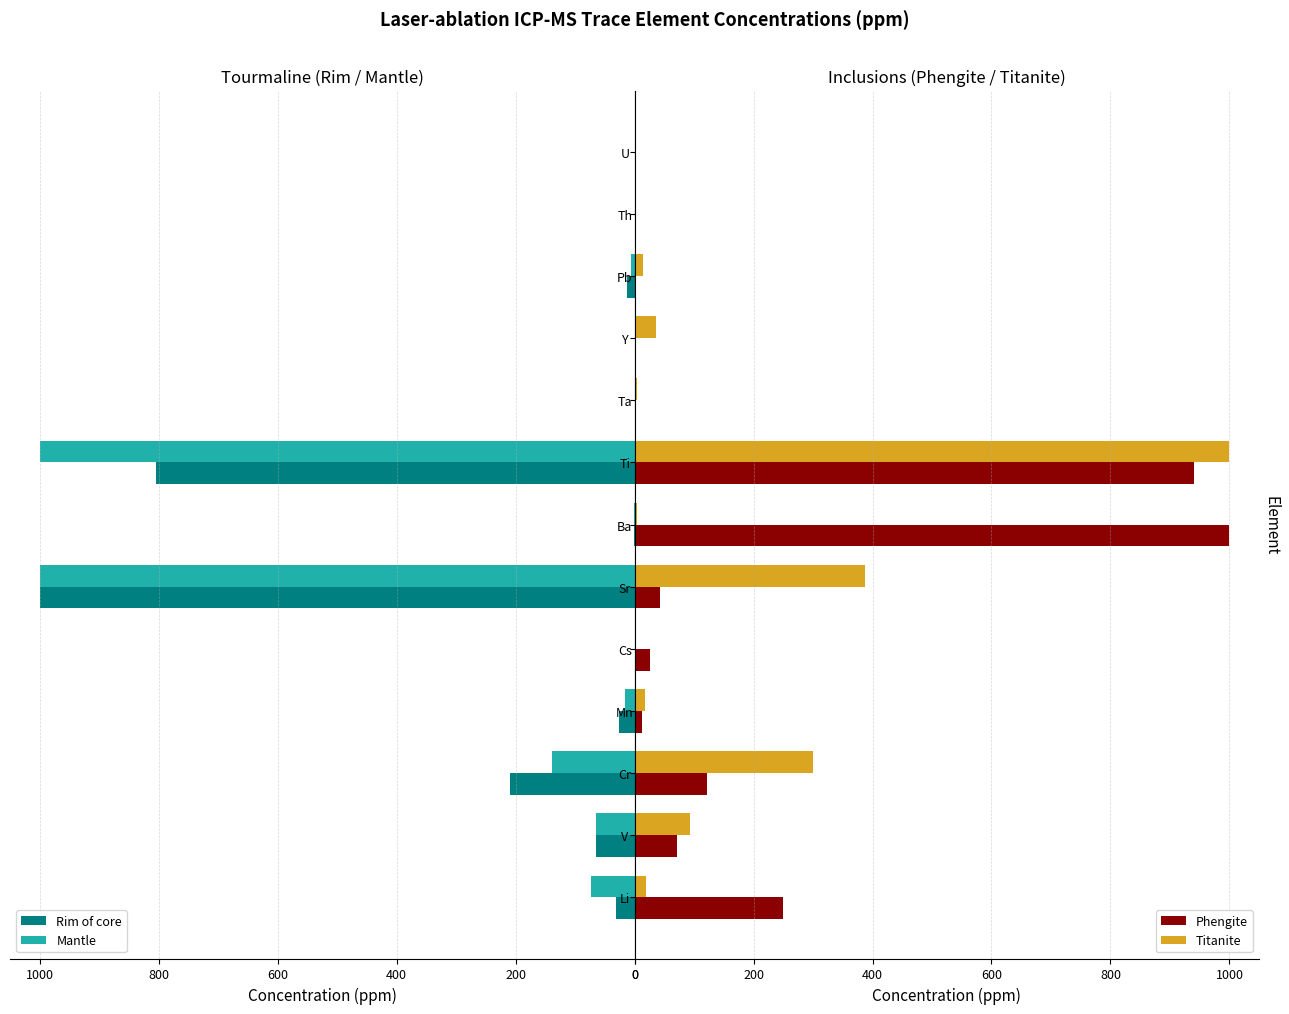

What is the maximum value for Mantle?

1000.0